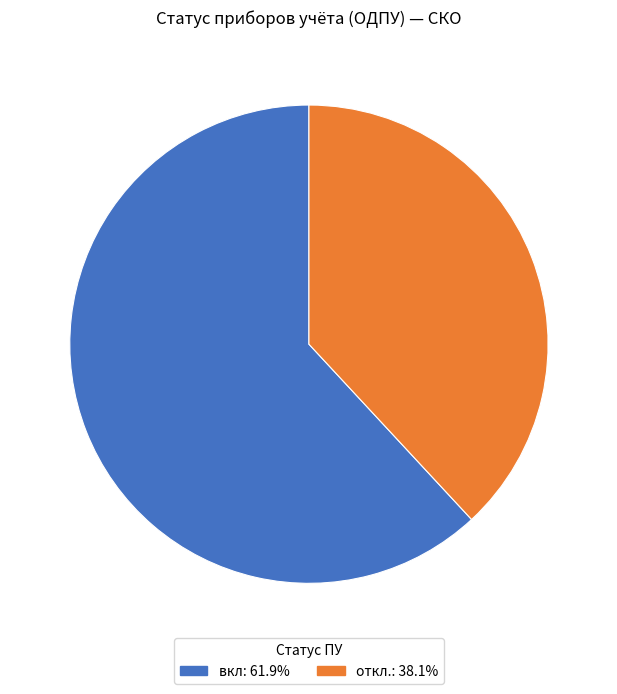

How many slices are in this pie chart?

2